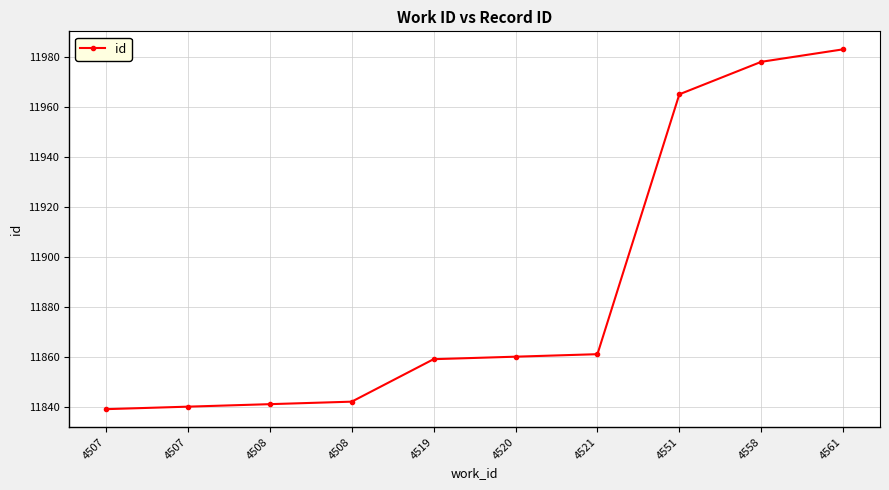

The chart shows a value of 11859 at 4519. True or false?

True